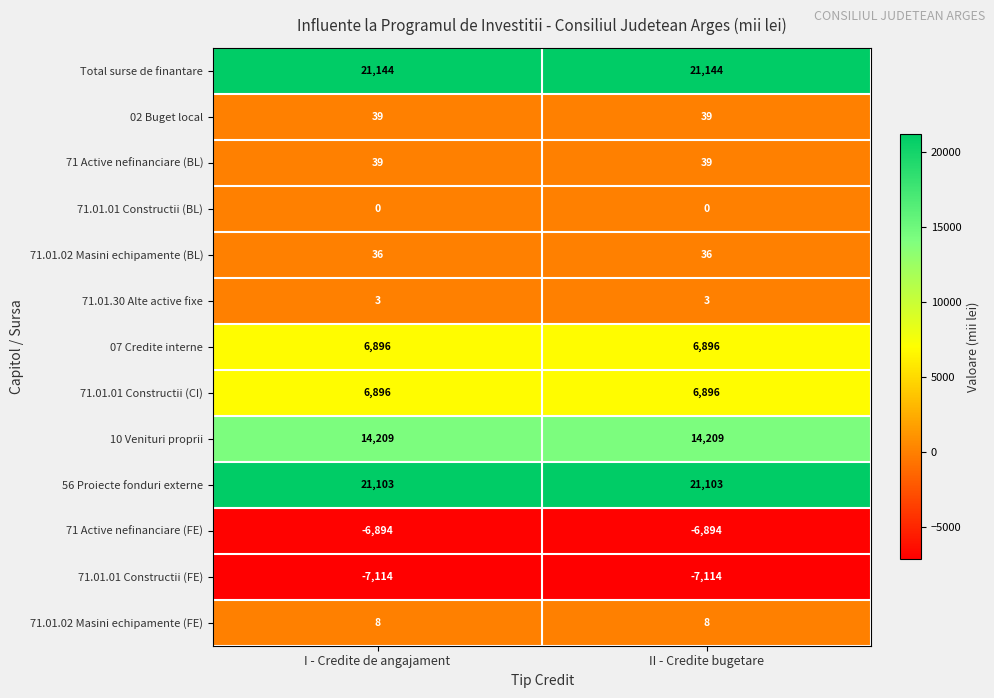

True or false: Total surse de finantare has a value of 32917 at I - Credite de angajament.

False